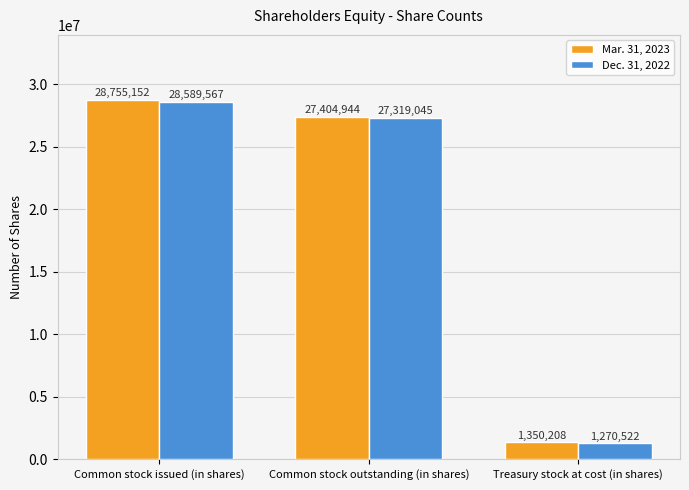

At which category is the sum across all series the highest?

Common stock issued (in shares)